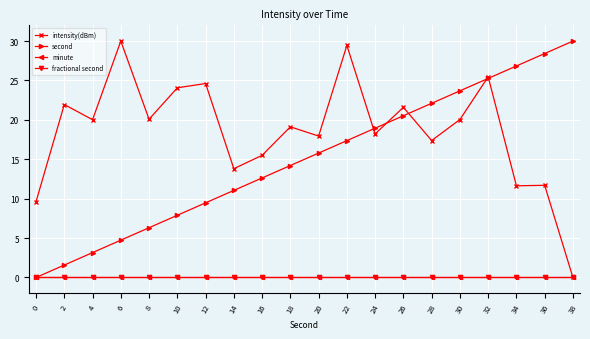

Reading right to left, transcribe all the data shown in this chart.

intensity(dBm): 0.0	11.7	11.6	25.5	20.0	17.4	21.6	18.2	29.4	17.9	19.1	15.5	13.8	24.6	24.1	20.1	30.0	20.0	21.9	9.6
second: 30.0	28.4	26.8	25.3	23.7	22.1	20.5	18.9	17.4	15.8	14.2	12.6	11.1	9.5	7.9	6.3	4.7	3.2	1.6	0.0
minute: 0.0	0.0	0.0	0.0	0.0	0.0	0.0	0.0	0.0	0.0	0.0	0.0	0.0	0.0	0.0	0.0	0.0	0.0	0.0	0.0
fractional second: 0.0	0.0	0.0	0.0	0.0	0.0	0.0	0.0	0.0	0.0	0.0	0.0	0.0	0.0	0.0	0.0	0.0	0.0	0.0	0.0